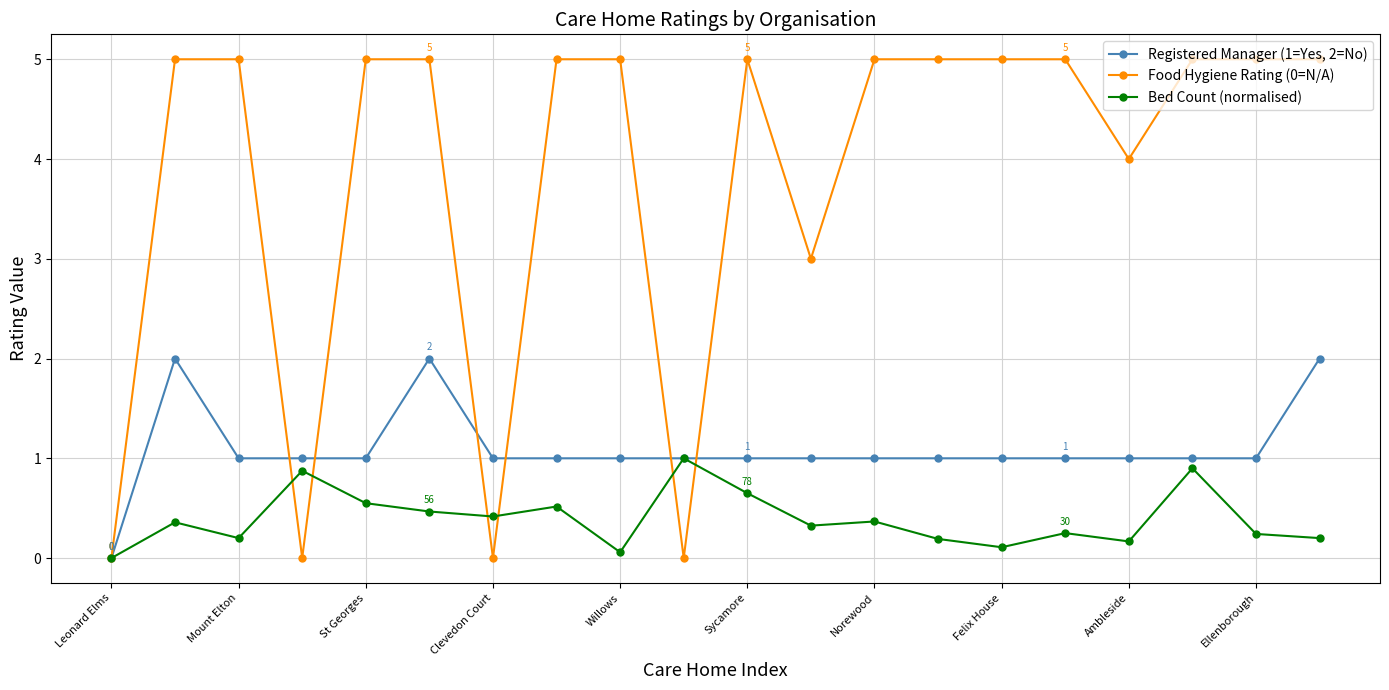

True or false: Registered Manager (1=Yes, 2=No) has more than 0 points higher than both neighbors.

True